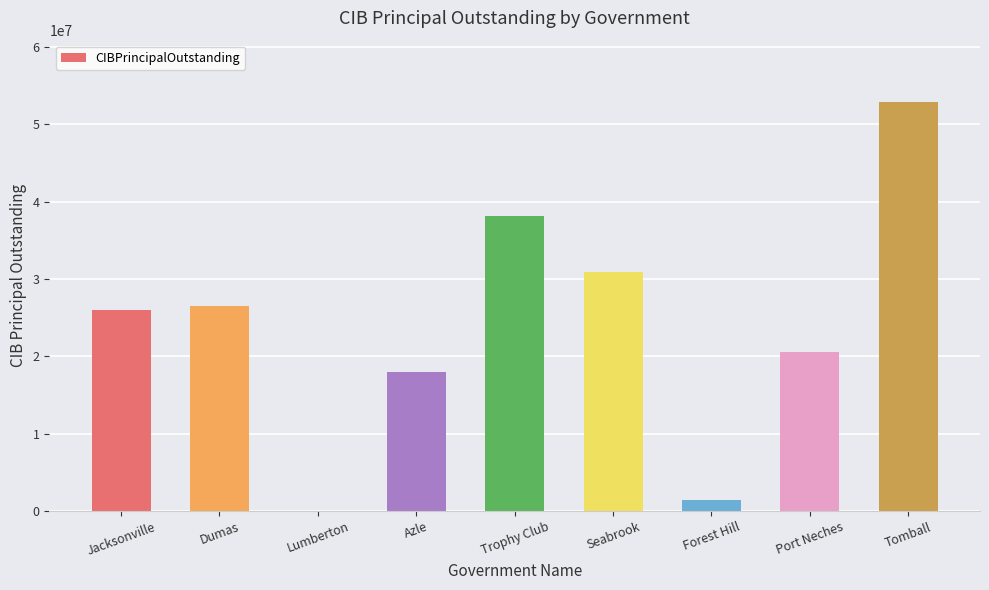

The value at Tomball is 34716554. True or false?

False